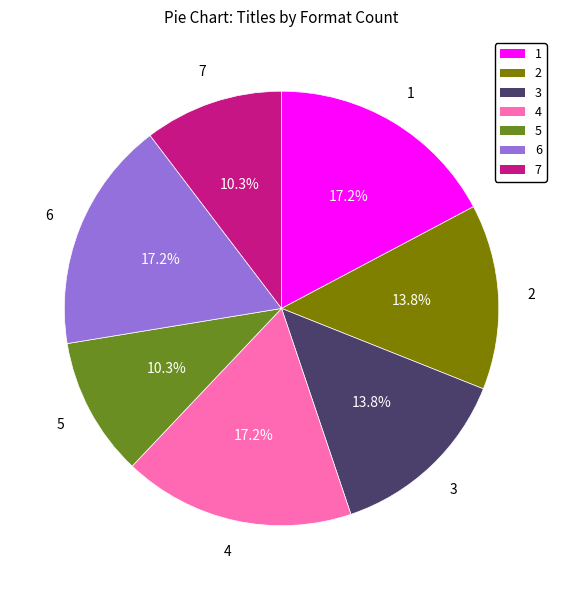

Does any single category account for the majority?

No